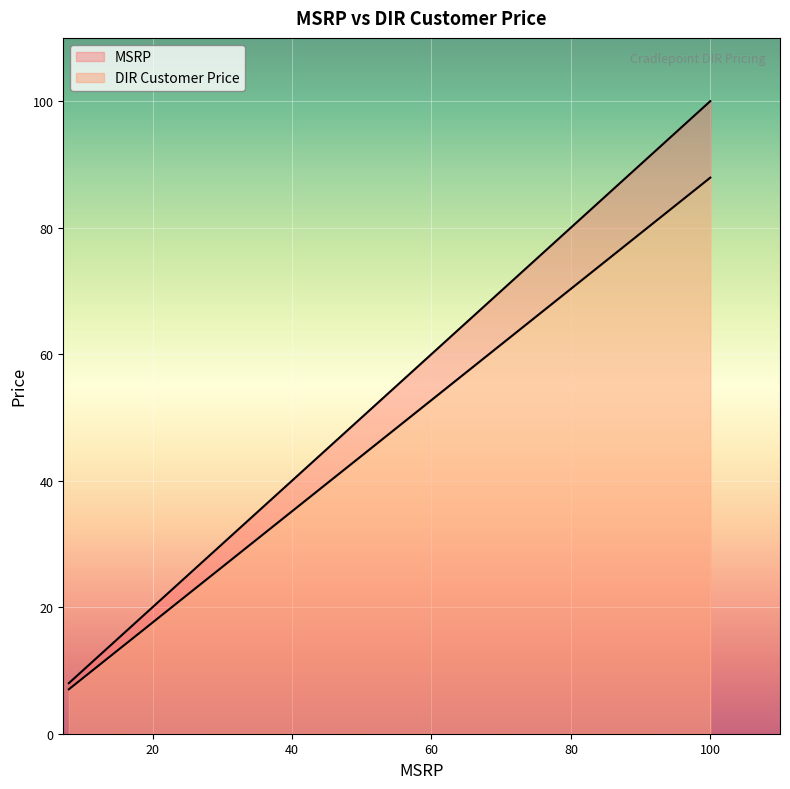

What is the highest value of the DIR Customer Price series?

87.9